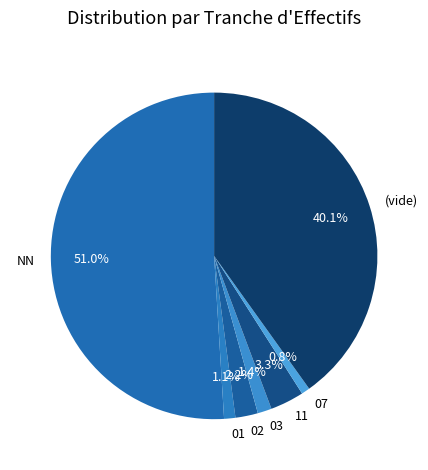

Which slice is the largest?

NN